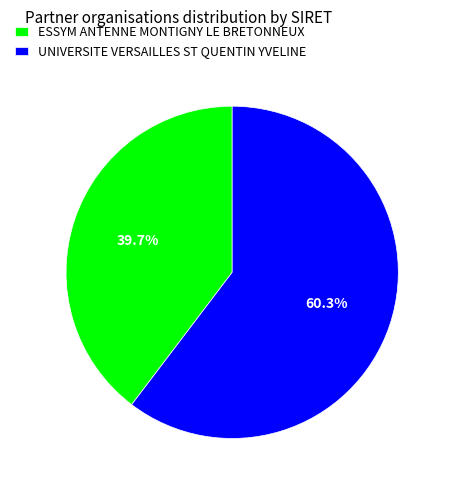

What is the ratio of the value at ESSYM ANTENNE MONTIGNY LE BRETONNEUX to the value at UNIVERSITE VERSAILLES ST QUENTIN YVELINE?

0.7